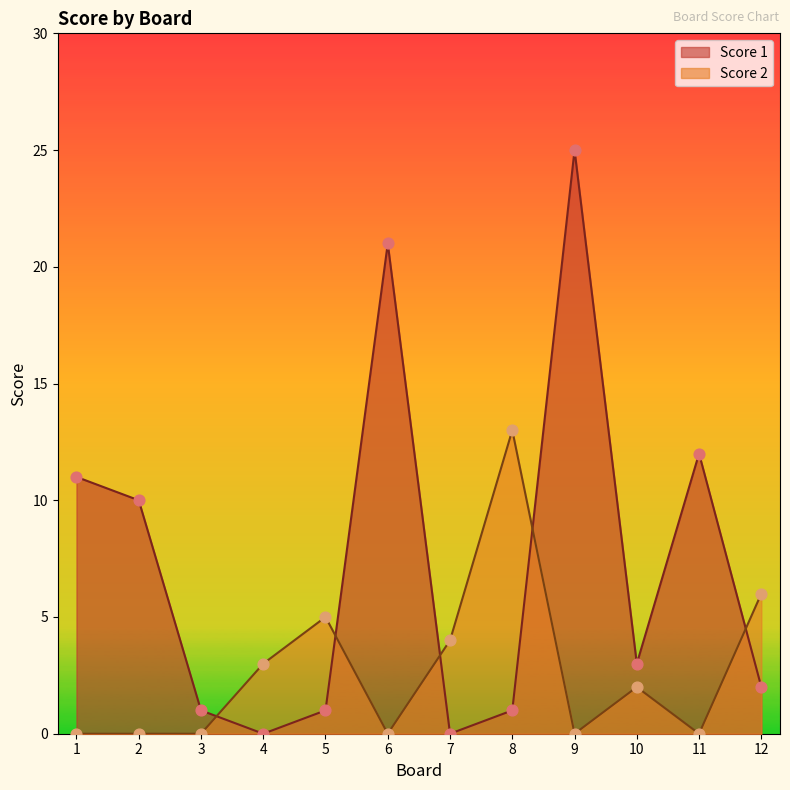

Which series contains the highest Y value?

Score 1